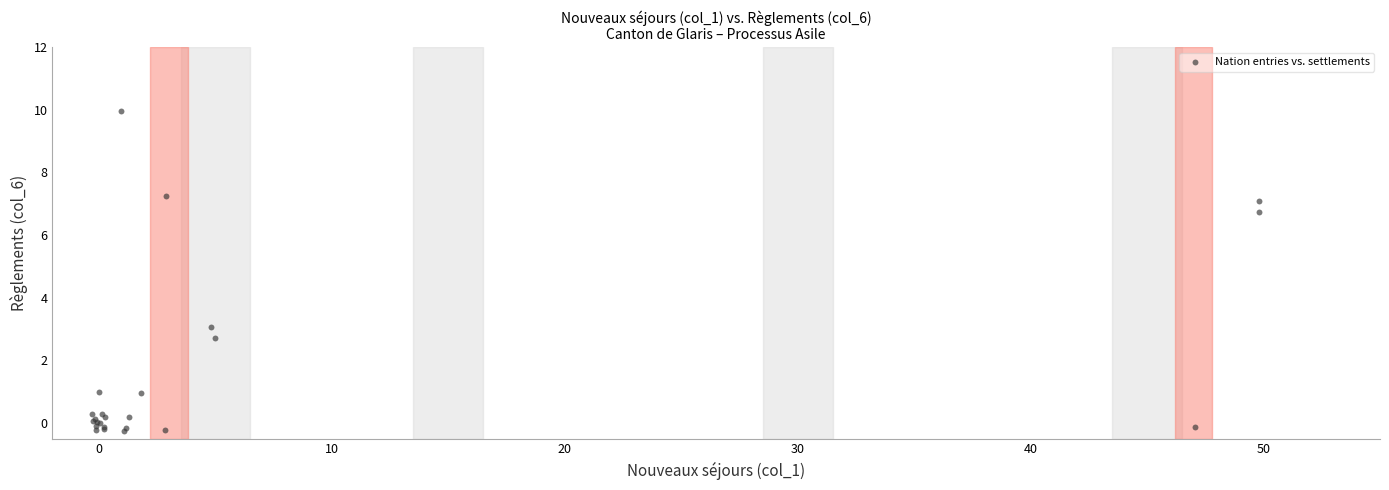

What Y value in the scatter plot is closest to 4?

3.1